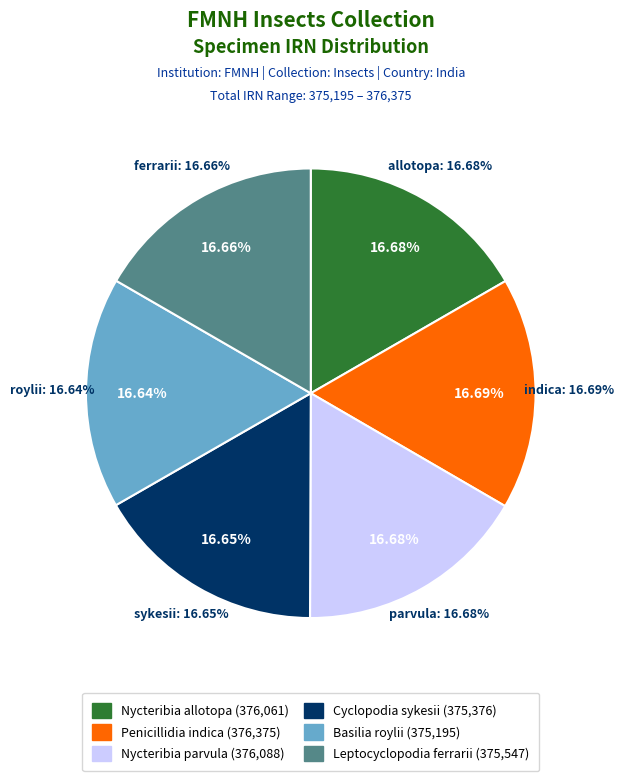

What percentage do Leptocyclopodia ferrarii and Penicillidia indica together represent?

33.3%